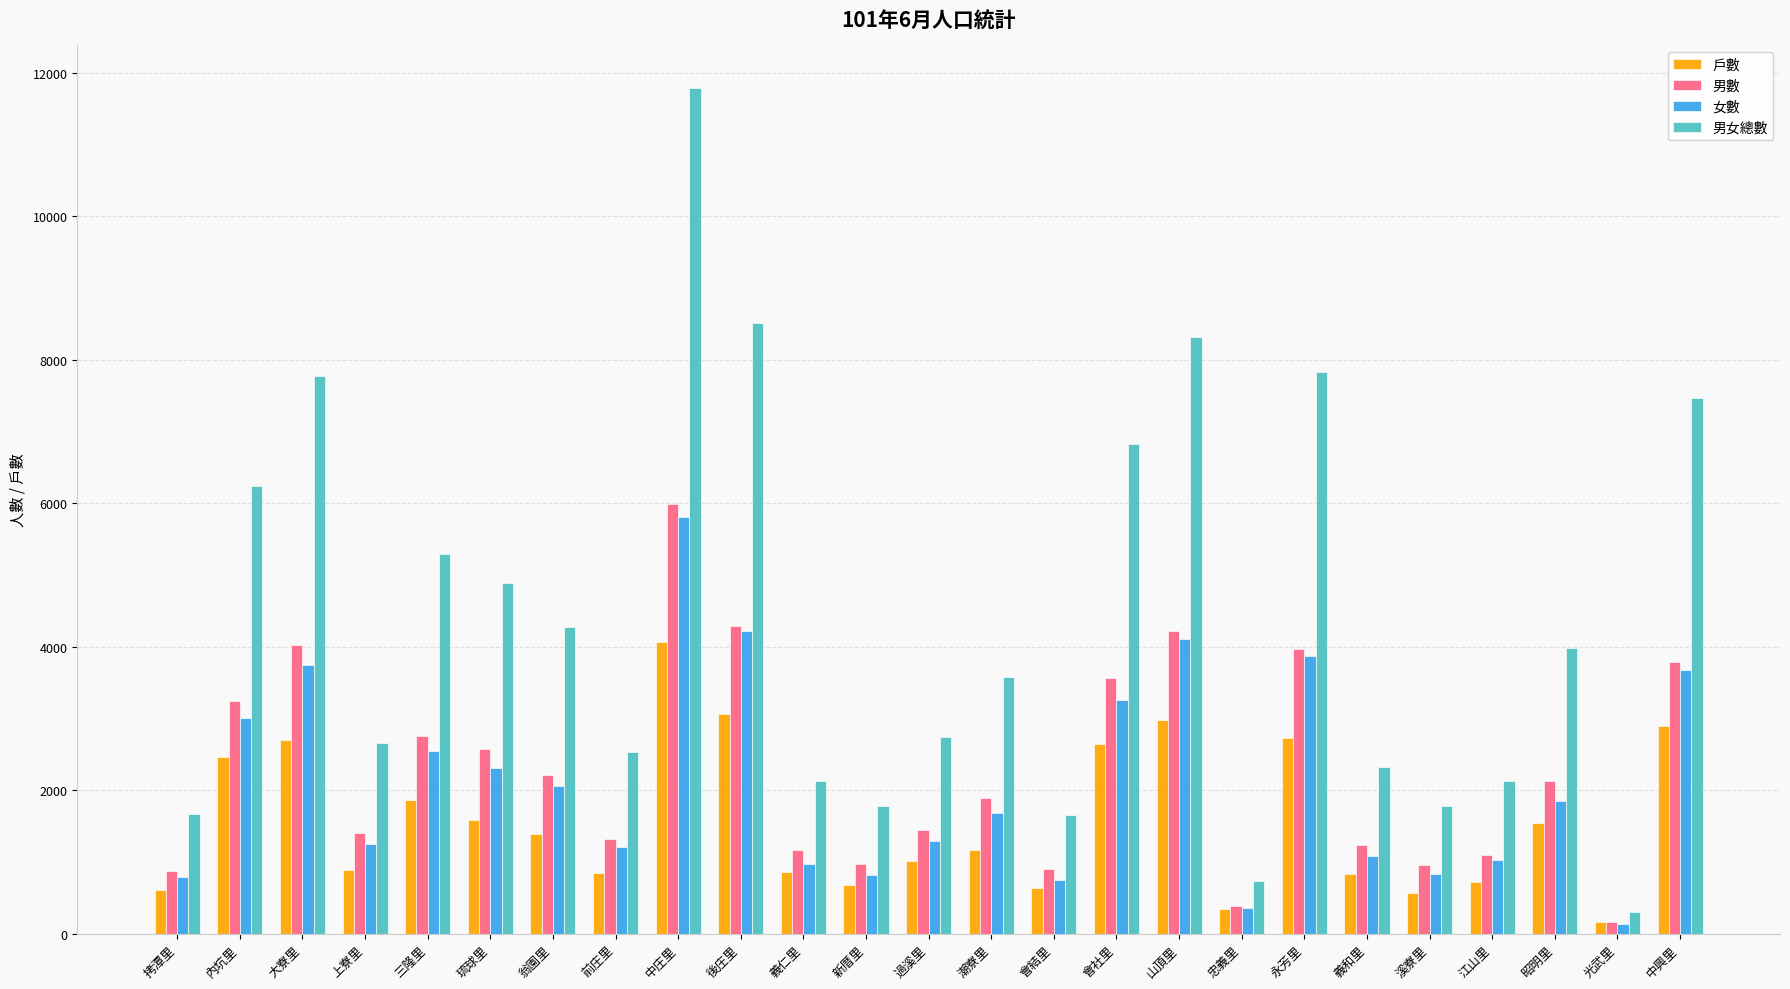

What position from the right is 會結里?

11